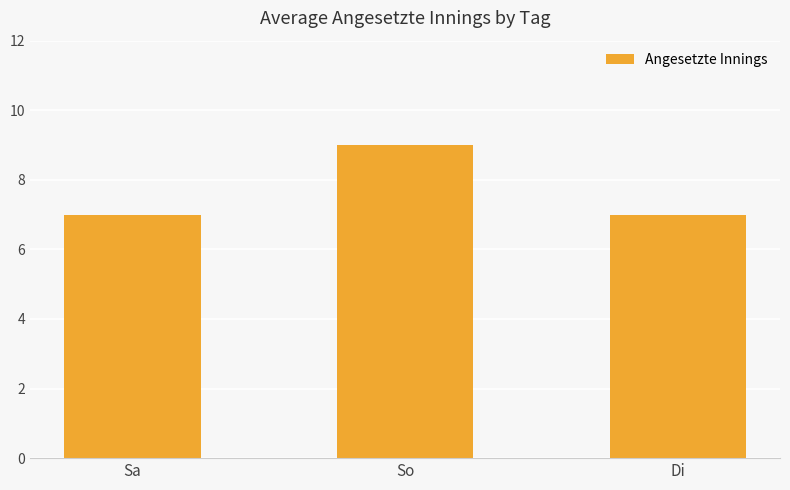

What is the ratio of the value at Sa to the value at So?

0.8